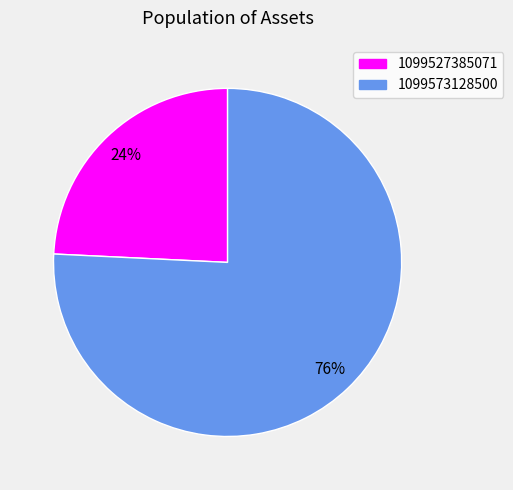

To the nearest percent, what is the difference between the 1099573128500 and 1099527385071 slice percentages?

52%